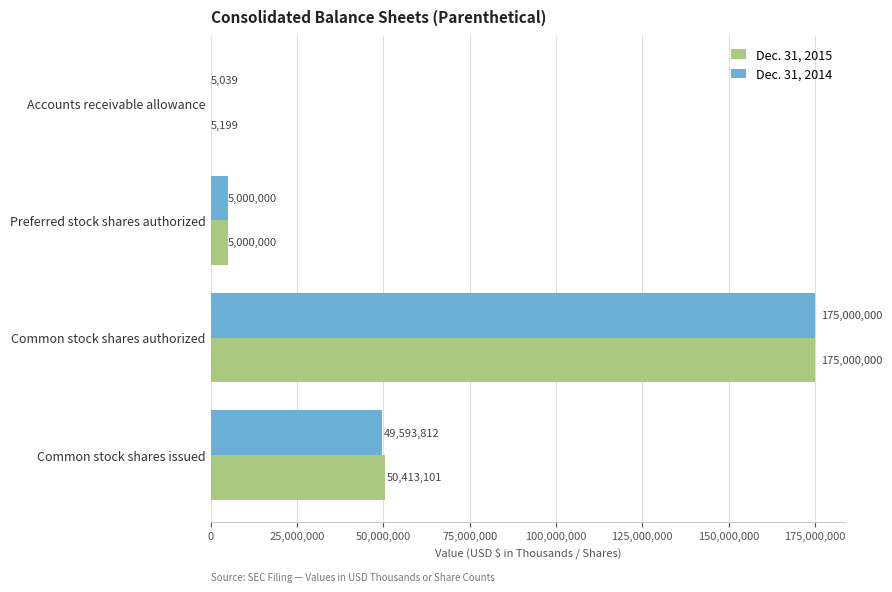

True or false: Dec. 31, 2014 has a value of 77610920 at Common stock shares issued.

False